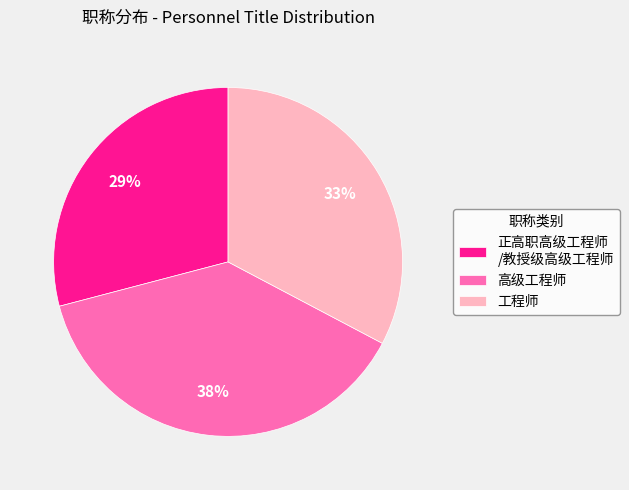

To the nearest percent, what is the combined percentage of 正高职高级工程师 /教授级高级工程师 and 工程师?

62%